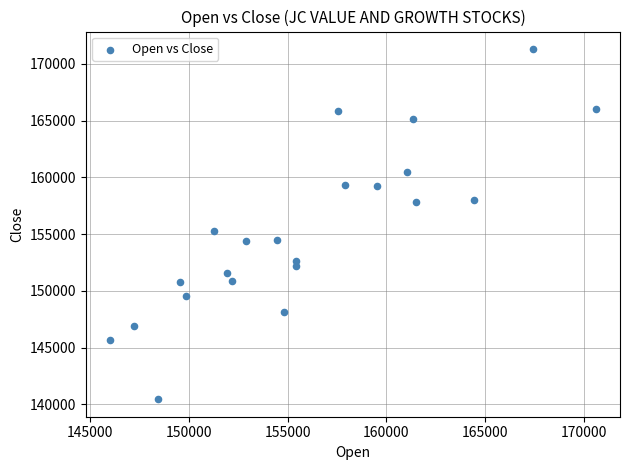

What Y value in the scatter plot is closest to 155877?

155314